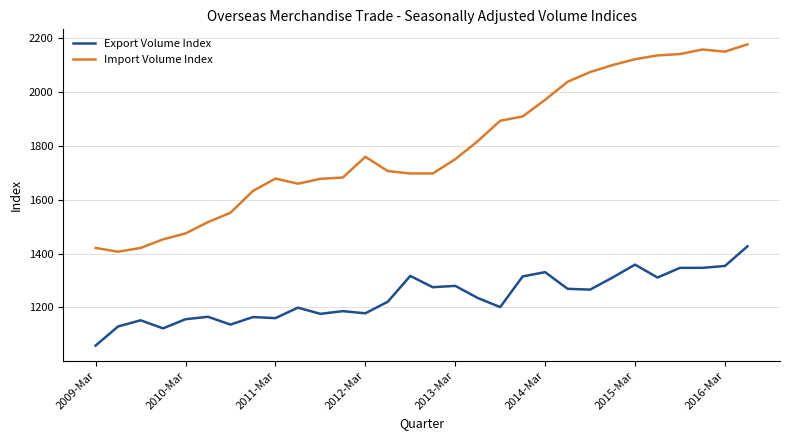

What is the maximum value shown in the chart?

2178